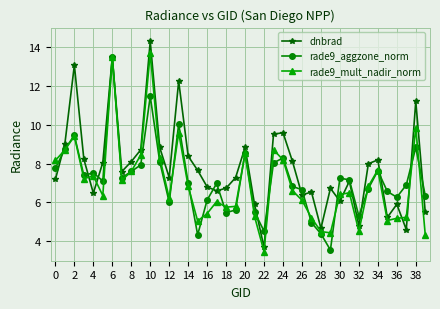

What is the smallest value displayed?

3.5